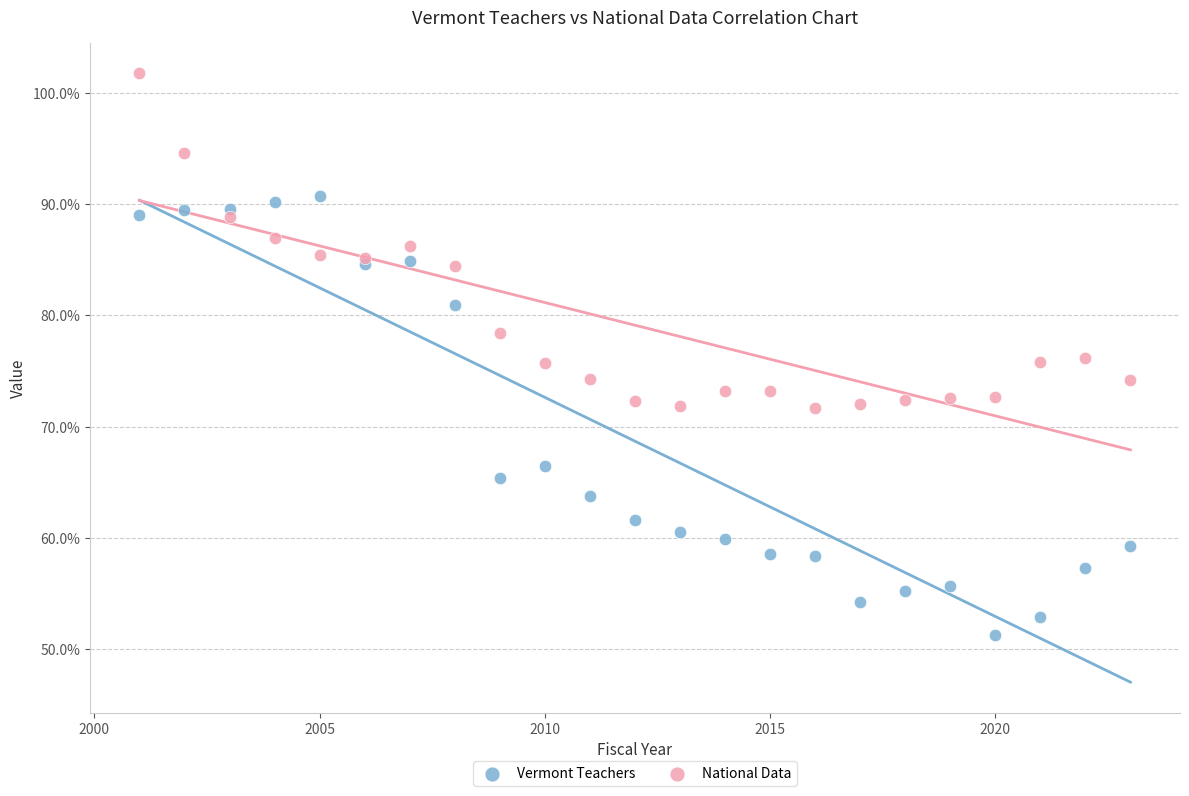

Which series reaches the maximum Y coordinate?

National Data